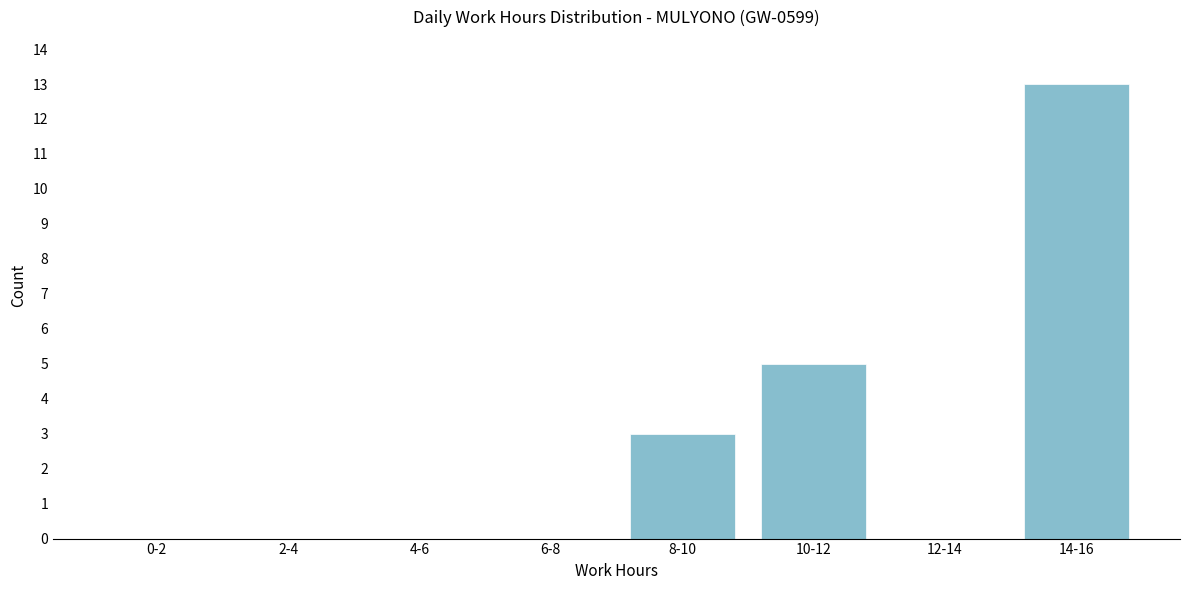

Reading left to right, extract all data points from this chart.

0-2=0	2-4=0	4-6=0	6-8=0	8-10=3	10-12=5	12-14=0	14-16=13